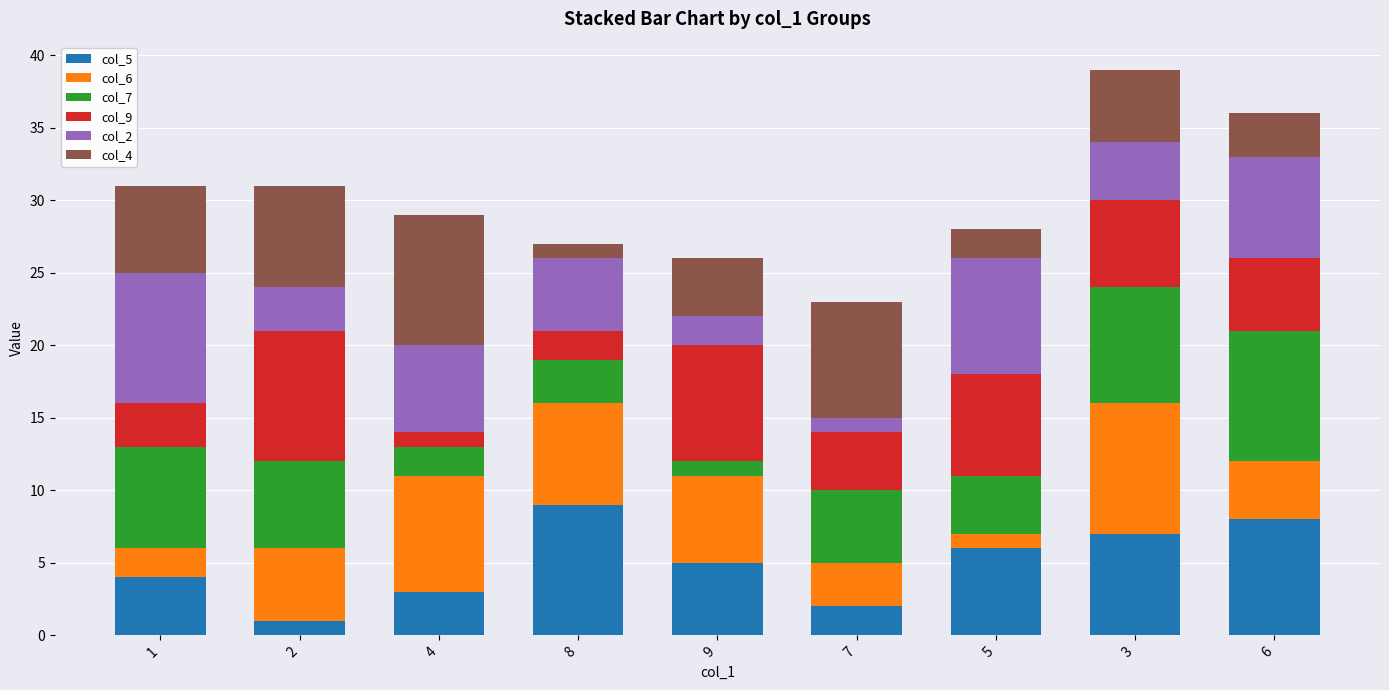

Does the chart contain any negative values?

No